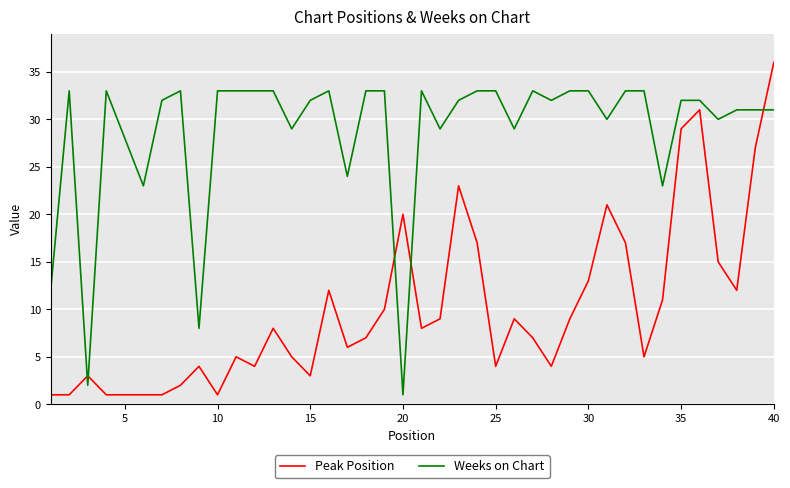

Which series has the widest spread of values?

Peak Position